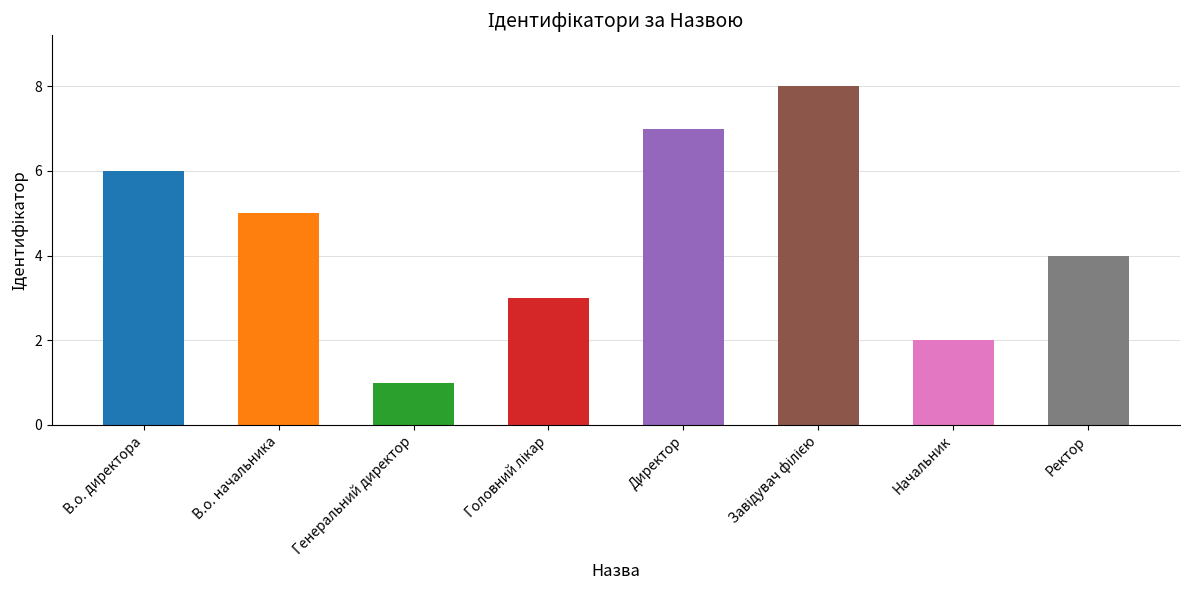

Reading left to right, transcribe all the data shown in this chart.

6	5	1	3	7	8	2	4